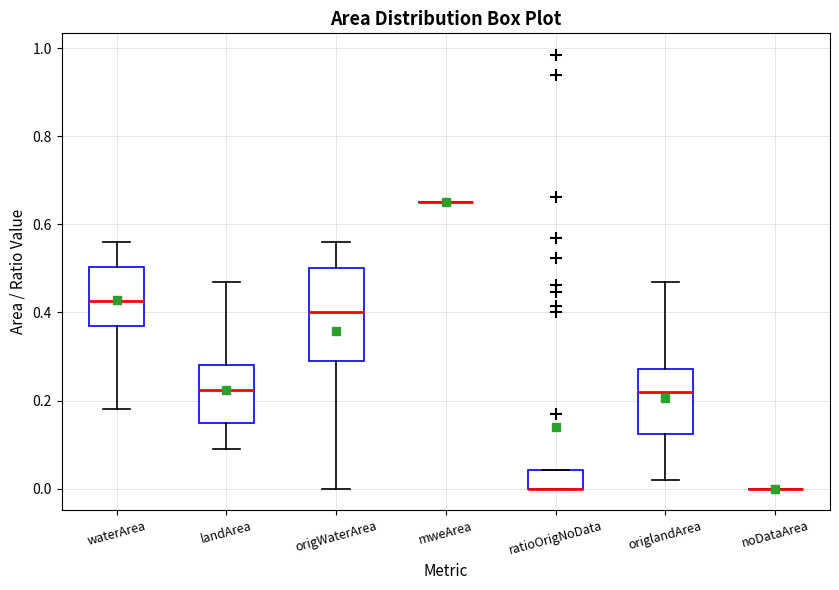

Reading left to right, transcribe this box plot: for each box, give where its median line is, the range the box spans, and where its two whiskers end, as read against the y-axis. The values are not printed on the chart, so give them approximately, as read against the axis.

waterArea: median 0.42, box 0.38 to 0.50, whiskers 0.18 to 0.56
landArea: median 0.22, box 0.16 to 0.28, whiskers 0.10 to 0.48
origWaterArea: median 0.40, box 0.30 to 0.50, whiskers 0.00 to 0.56
mweArea: box collapsed to a line at 0.66, whiskers 0.66 to 0.66
ratioOrigNoData: median 0.00 (drawn on the box's lower edge), box 0.00 to 0.04, whiskers 0.00 to 0.04
origlandArea: median 0.22, box 0.12 to 0.28, whiskers 0.02 to 0.48
noDataArea: box collapsed to a line at 0.00, whiskers 0.00 to 0.00